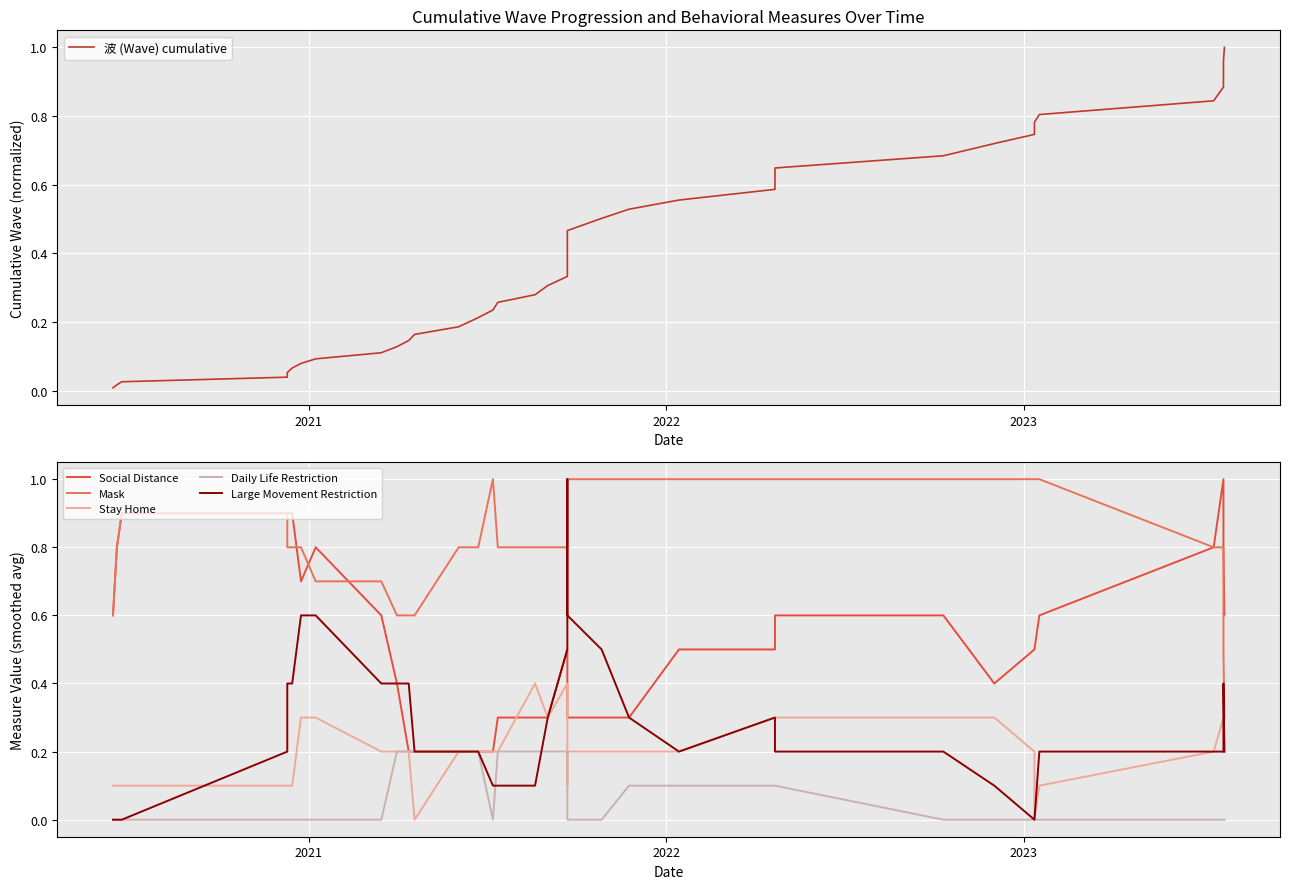

What is the average value of the Social Distance series?

0.5